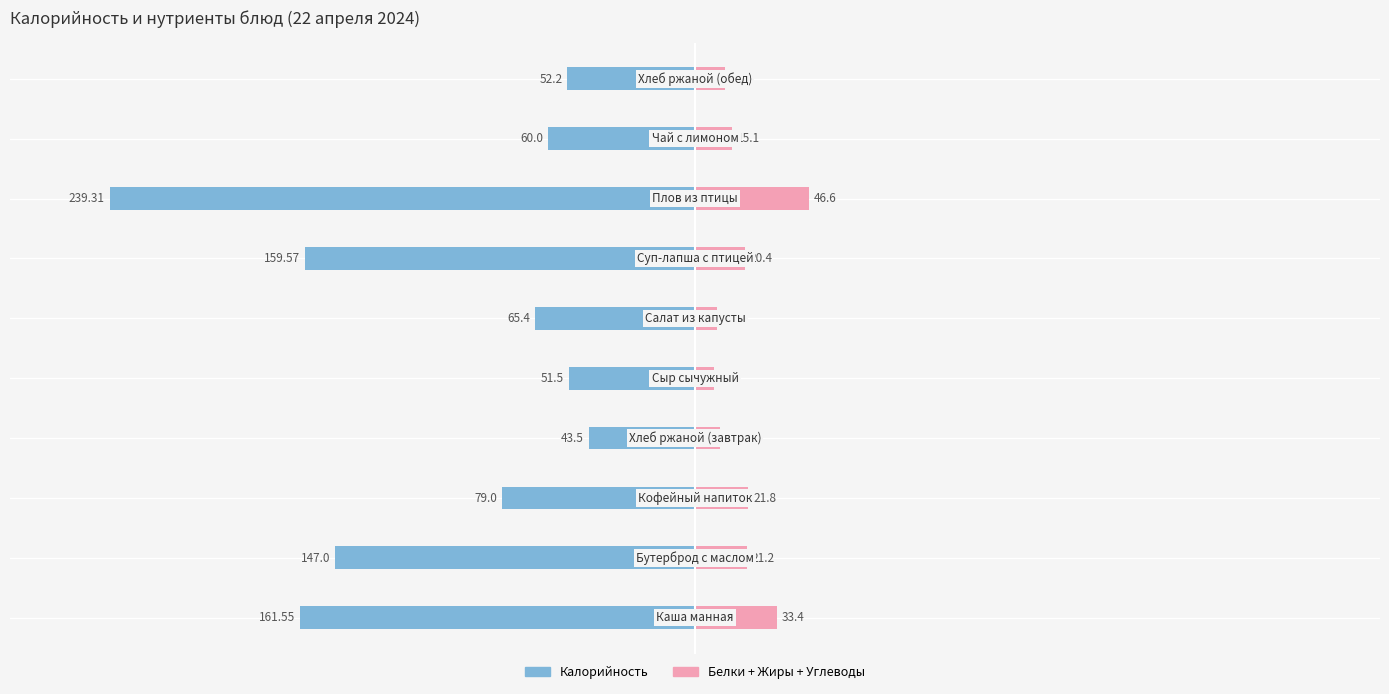

How many bars are there in total?

20